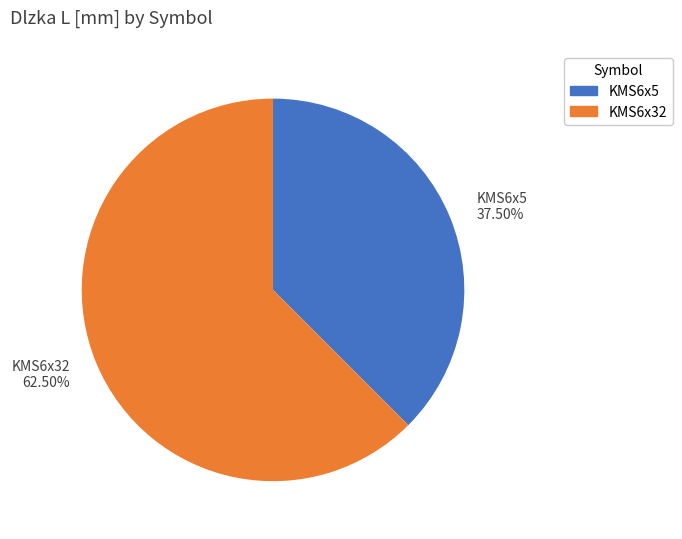

Which category has the biggest portion of the pie?

KMS6x32